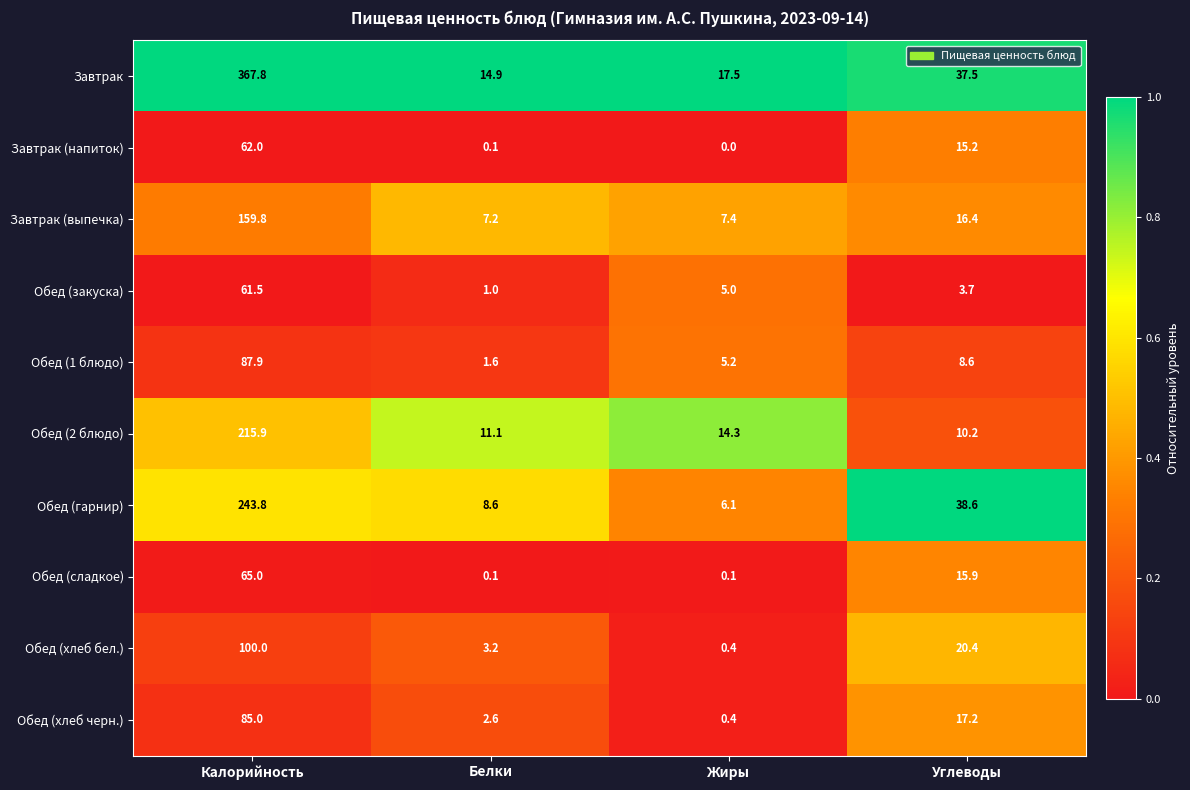

Which series changed the most between Калорийность and Белки?

Завтрак